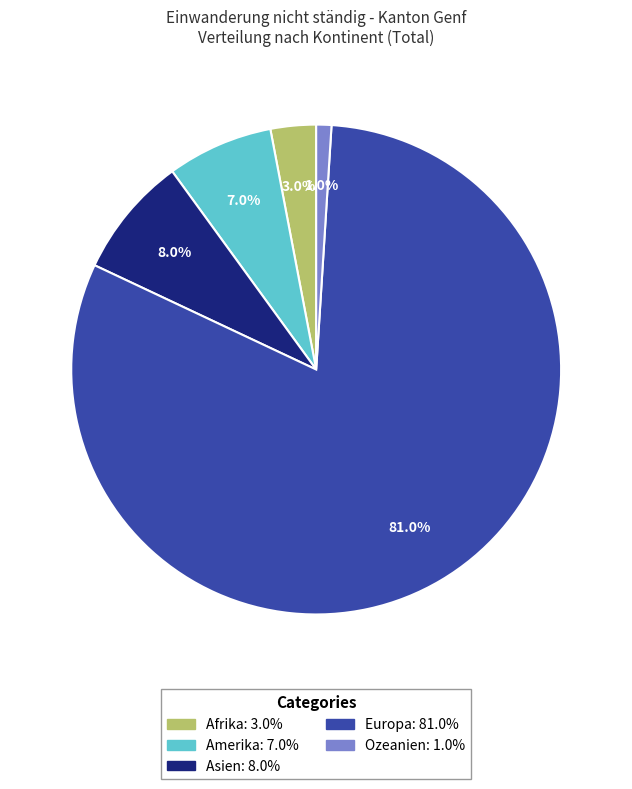

What is the smallest slice in the pie chart?

Ozeanien